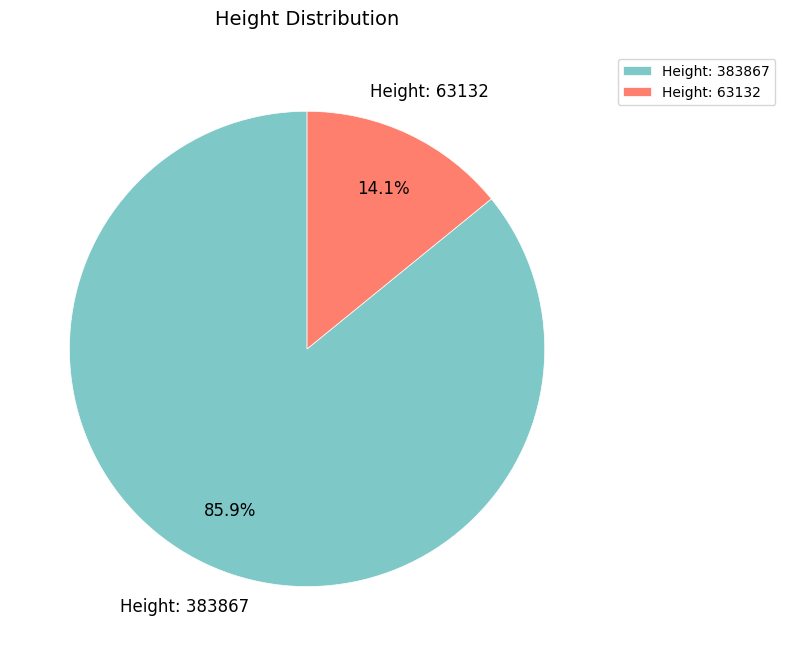

Which category has the smallest portion of the pie?

Height: 63132